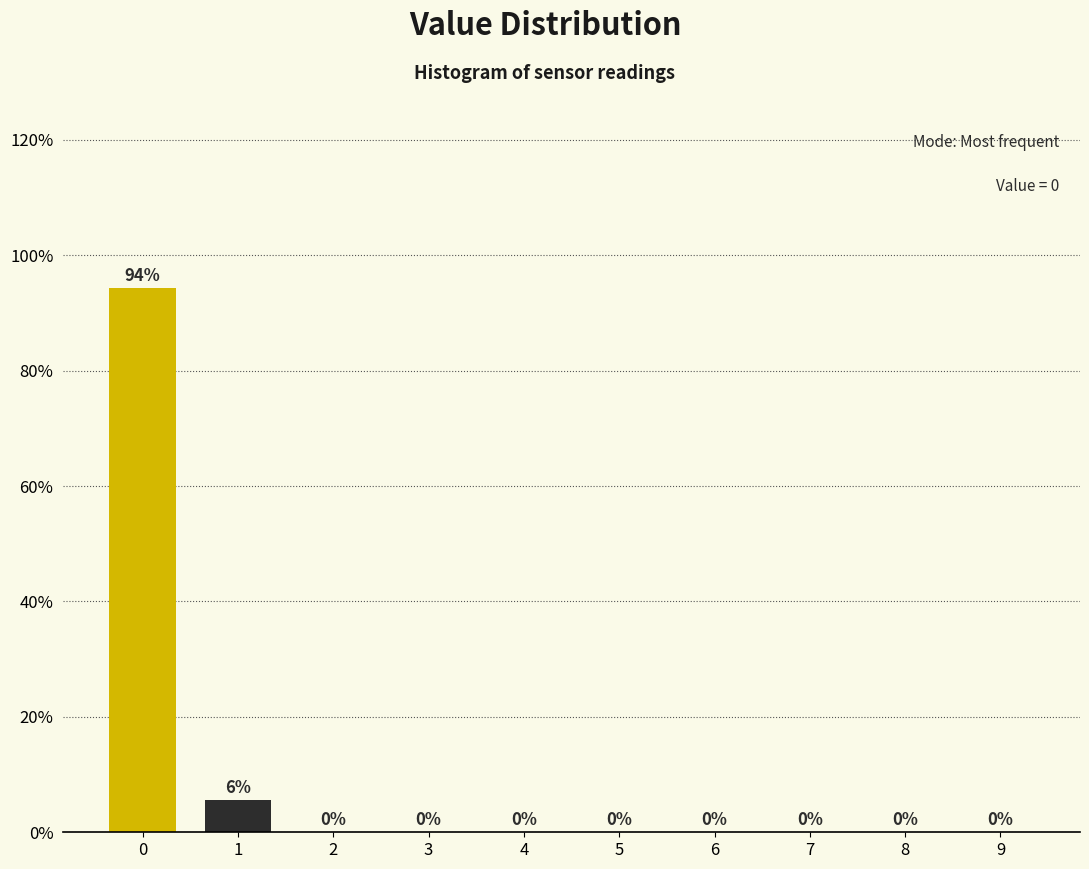

What is the sum of all values?

100.0